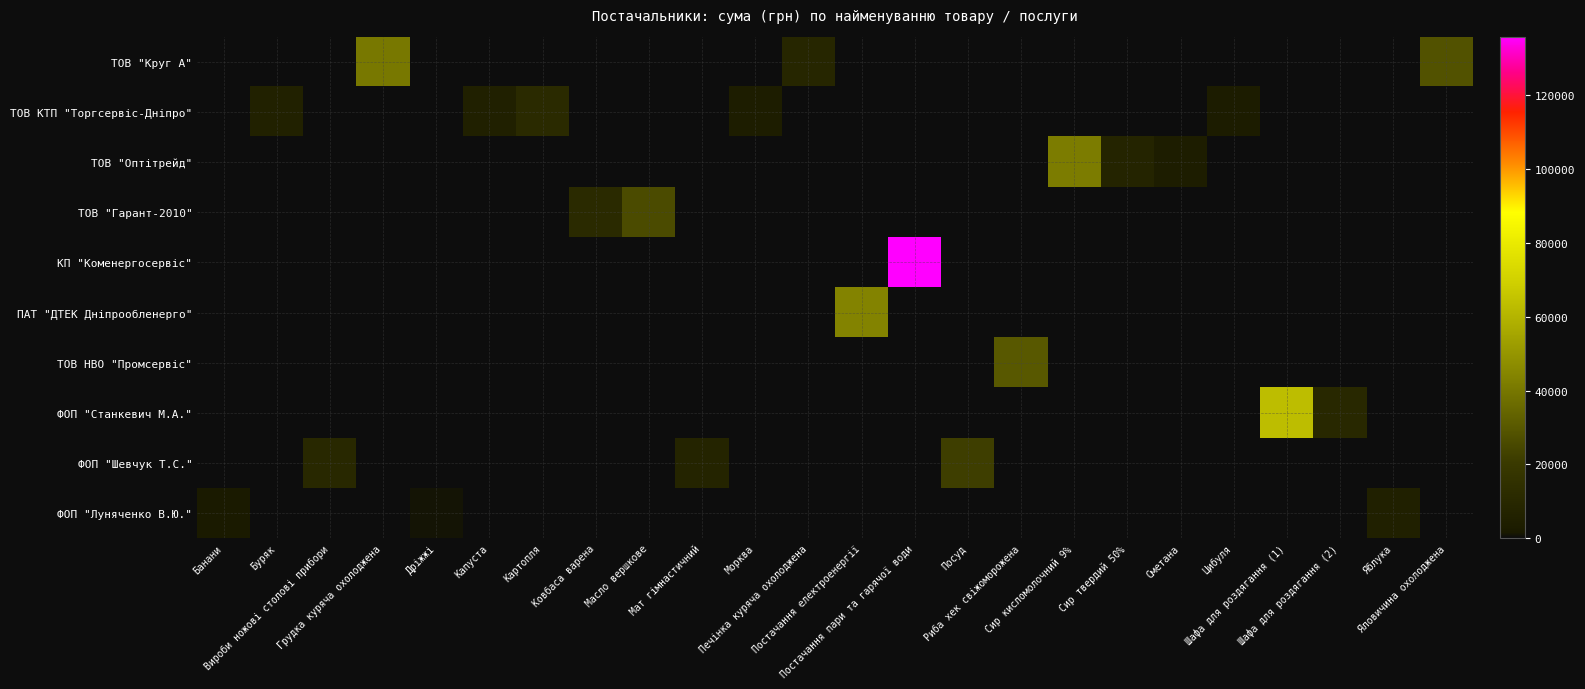

Count the number of data series in this chart.

10